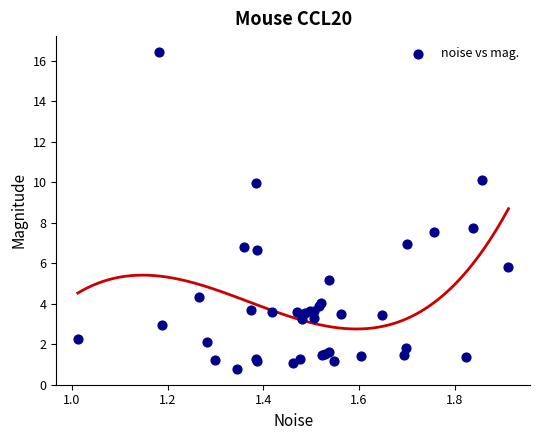

What Y value in the scatter plot is closest to 8?

7.7